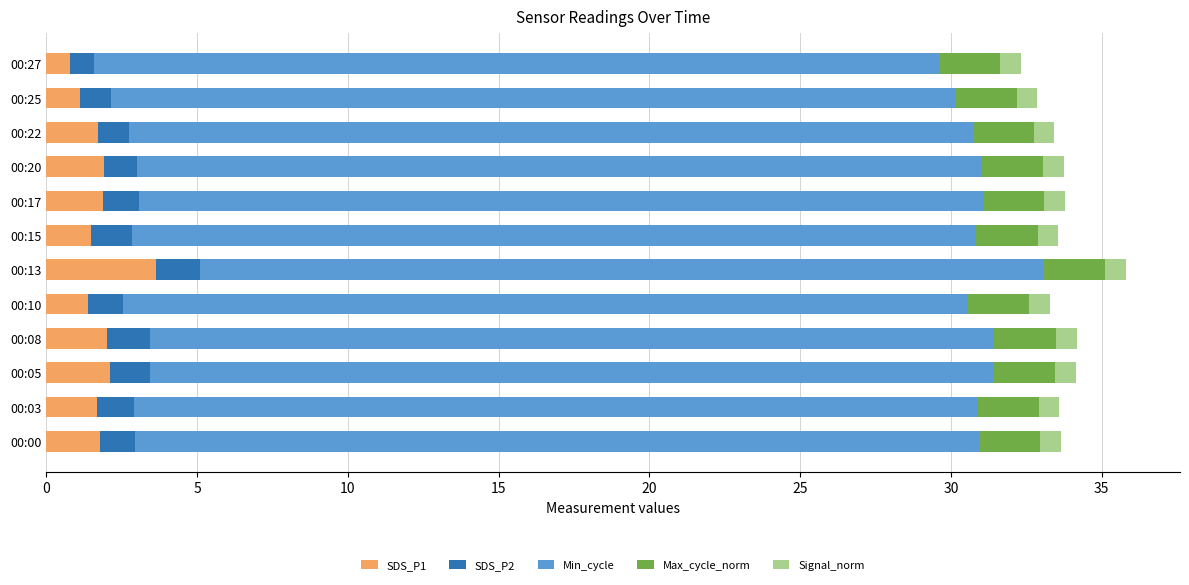

Which category has the highest value in the SDS_P1 series?

00:13